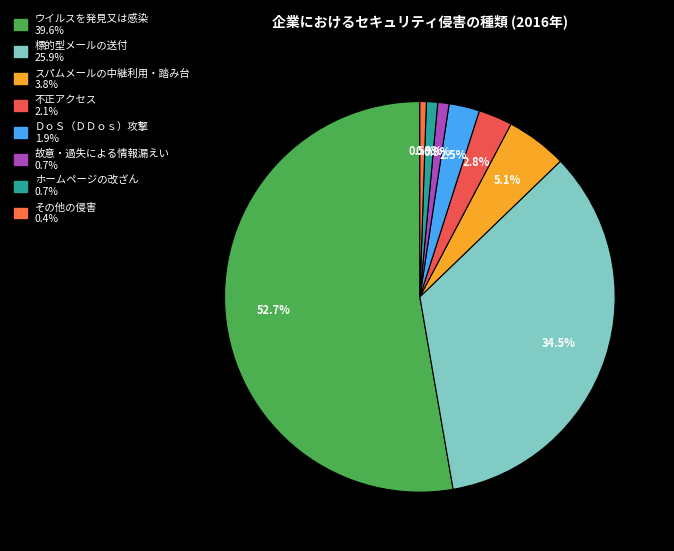

Which category has the biggest portion of the pie?

ウイルスを発見又は感染